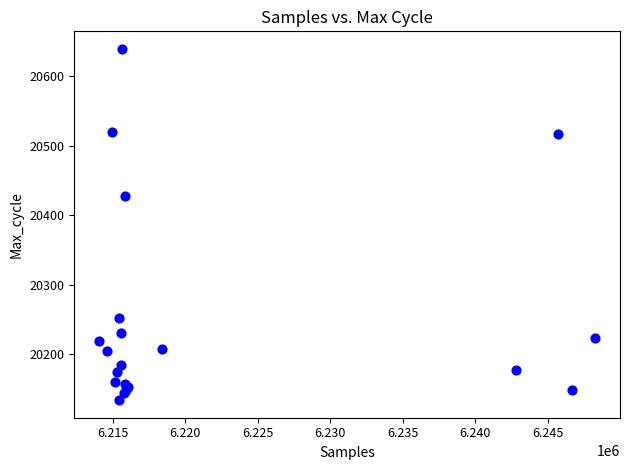

What Y value in the scatter plot is closest to 20386?

20427